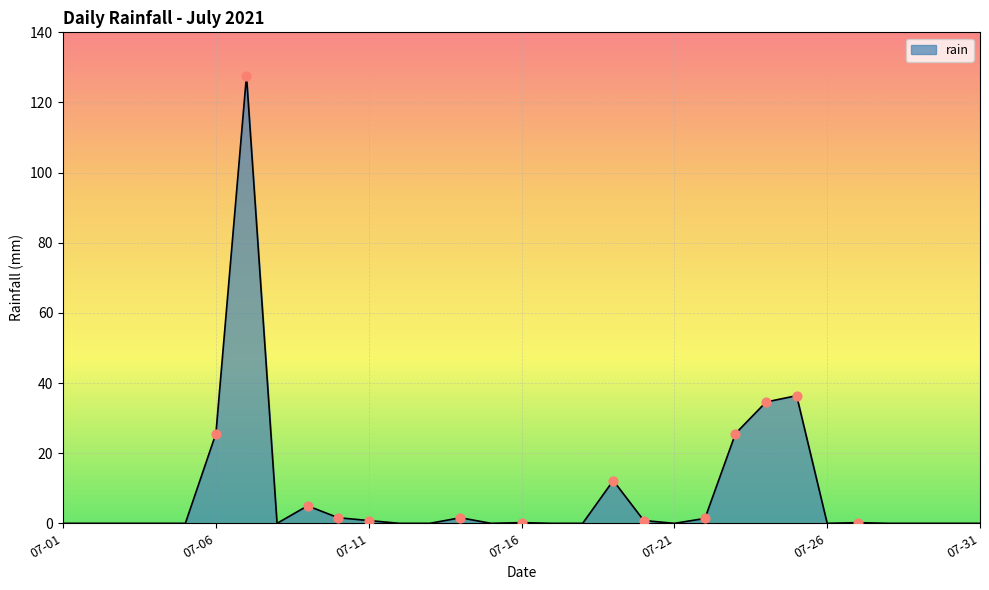

What is the maximum value shown in the chart?

127.6